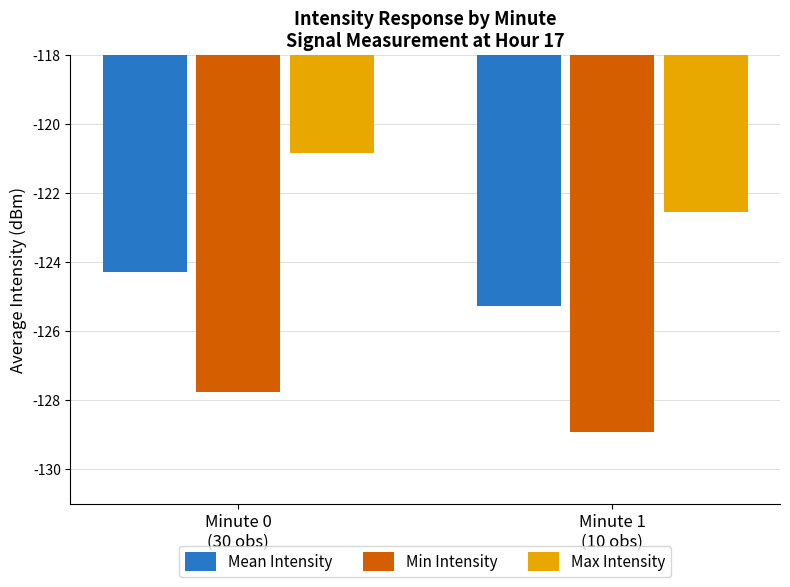

What is the smallest value displayed?

-128.9